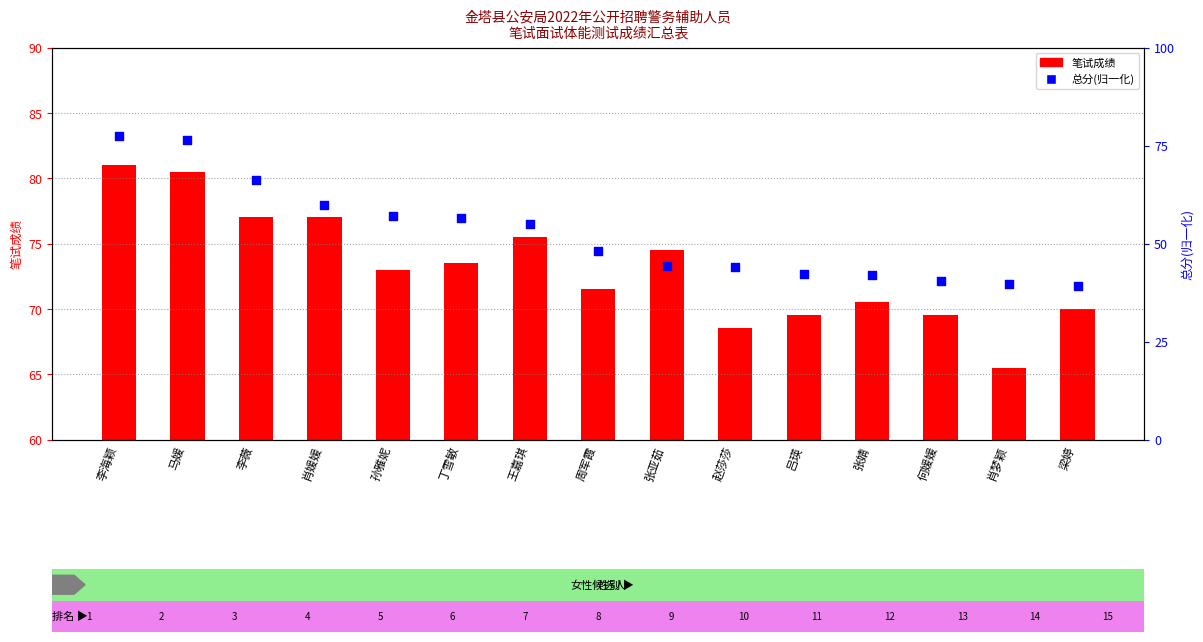

What is the total value across all series at 肖梦颖?

105.2